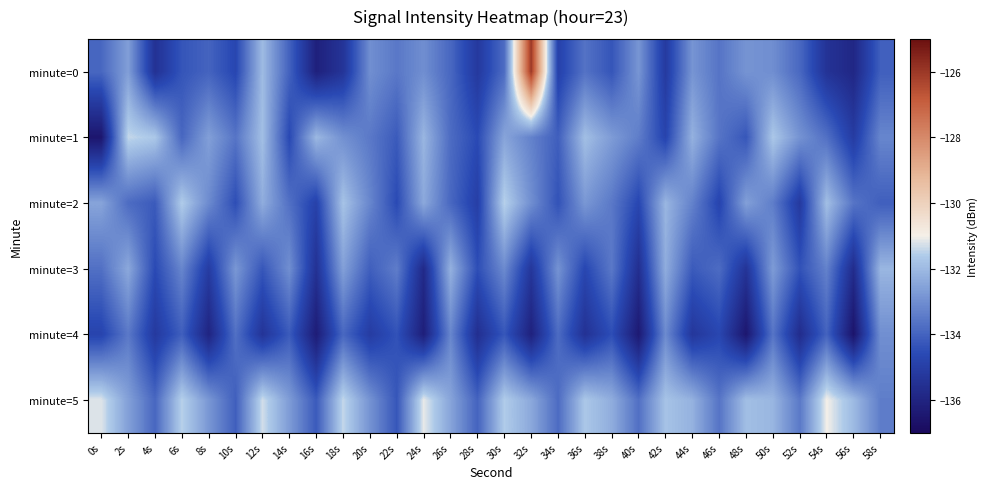

Reading left to right, list all the values displayed in this chart.

minute=0: 0s=-133.9	2s=-132.6	4s=-135.5	6s=-134.3	8s=-134.0	10s=-134.7	12s=-132.0	14s=-134.0	16s=-136.1	18s=-135.4	20s=-133.0	22s=-133.5	24s=-133.0	26s=-133.9	28s=-135.2	30s=-133.8	32s=-126.0	34s=-134.9	36s=-133.6	38s=-134.3	40s=-132.8	42s=-135.2	44s=-132.9	46s=-133.6	48s=-132.9	50s=-133.0	52s=-133.9	54s=-135.4	56s=-135.9	58s=-134.1
minute=1: 0s=-136.5	2s=-131.4	4s=-131.7	6s=-133.9	8s=-132.6	10s=-133.6	12s=-131.9	14s=-134.6	16s=-132.0	18s=-133.0	20s=-133.5	22s=-134.2	24s=-132.1	26s=-133.8	28s=-134.6	30s=-132.5	32s=-133.3	34s=-134.1	36s=-131.9	38s=-132.7	40s=-133.4	42s=-134.8	44s=-132.2	46s=-133.6	48s=-134.3	50s=-131.7	52s=-132.9	54s=-133.7	56s=-135.1	58s=-133.2
minute=2: 0s=-132.5	2s=-133.8	4s=-134.2	6s=-131.6	8s=-133.1	10s=-134.5	12s=-132.3	14s=-133.7	16s=-134.9	18s=-131.8	20s=-133.2	22s=-134.6	24s=-132.4	26s=-133.9	28s=-135.0	30s=-131.5	32s=-133.0	34s=-134.4	36s=-132.8	38s=-133.5	40s=-134.7	42s=-132.1	44s=-133.3	46s=-134.8	48s=-132.6	50s=-133.4	52s=-135.2	54s=-131.9	56s=-133.6	58s=-134.1
minute=3: 0s=-133.7	2s=-132.4	4s=-134.6	6s=-133.2	8s=-135.1	10s=-132.8	12s=-134.3	14s=-133.0	16s=-135.5	18s=-132.6	20s=-134.1	22s=-133.4	24s=-135.8	26s=-132.2	28s=-134.5	30s=-133.1	32s=-135.3	34s=-132.9	36s=-134.7	38s=-133.5	40s=-135.6	42s=-132.3	44s=-134.2	46s=-133.8	48s=-135.4	50s=-132.7	52s=-134.4	54s=-133.3	56s=-135.7	58s=-132.1
minute=4: 0s=-134.8	2s=-133.5	4s=-135.2	6s=-134.1	8s=-136.0	10s=-133.7	12s=-135.4	14s=-134.2	16s=-136.3	18s=-133.9	20s=-135.1	22s=-134.4	24s=-136.2	26s=-133.2	28s=-135.6	30s=-134.3	32s=-136.1	34s=-133.8	36s=-135.5	38s=-134.5	40s=-136.4	42s=-133.1	44s=-135.3	46s=-134.7	48s=-136.5	50s=-133.6	52s=-135.7	54s=-134.0	56s=-136.6	58s=-133.0
minute=5: 0s=-131.2	2s=-132.6	4s=-133.9	6s=-131.5	8s=-132.8	10s=-134.1	12s=-131.3	14s=-132.7	16s=-134.2	18s=-131.4	20s=-132.9	22s=-134.3	24s=-131.1	26s=-132.5	28s=-134.0	30s=-131.6	32s=-132.4	34s=-133.8	36s=-131.7	38s=-132.3	40s=-133.7	42s=-131.8	44s=-132.2	46s=-133.6	48s=-131.9	50s=-132.1	52s=-133.5	54s=-131.0	56s=-132.0	58s=-133.4